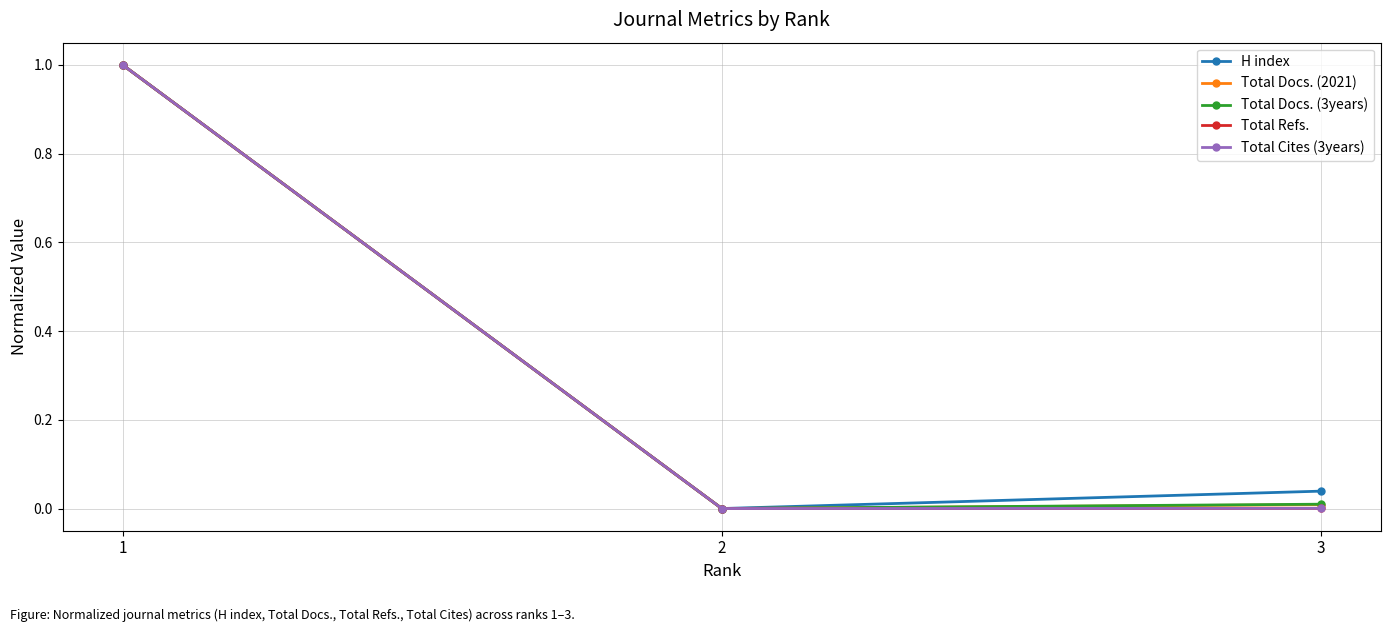

True or false: H index has a value of 0.1 at 3.

False